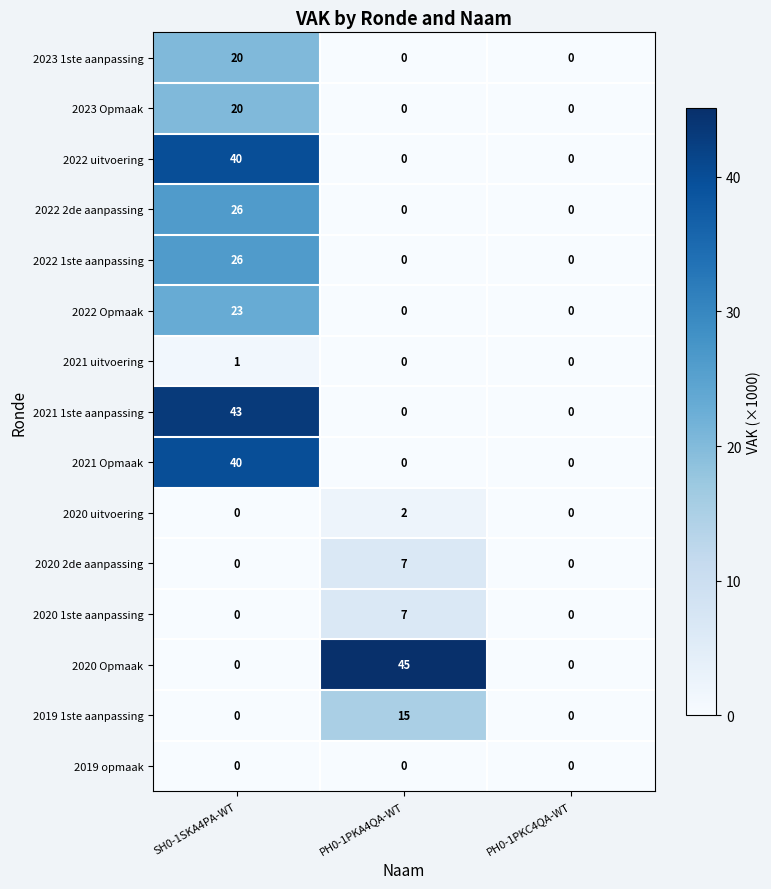

Count the number of data series in this chart.

15